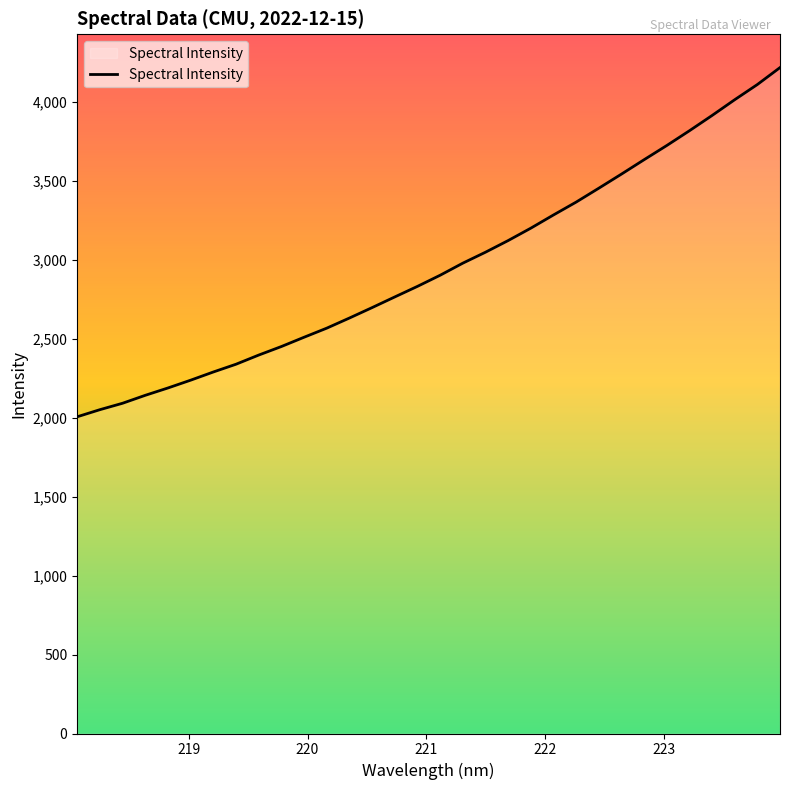

What is the greatest value displayed?

4215.1